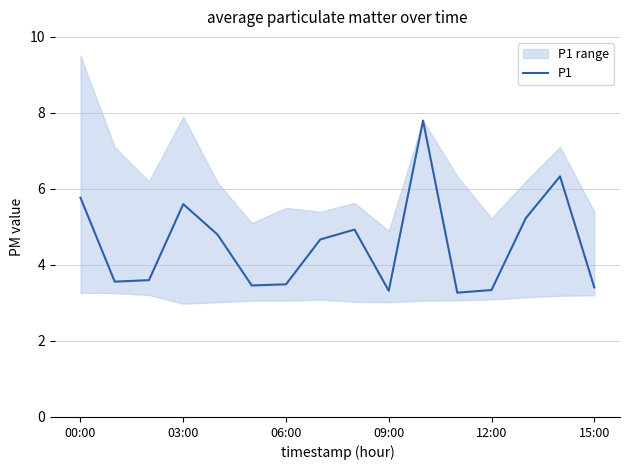

The value of P1 at 03:00 is 5.6. True or false?

True